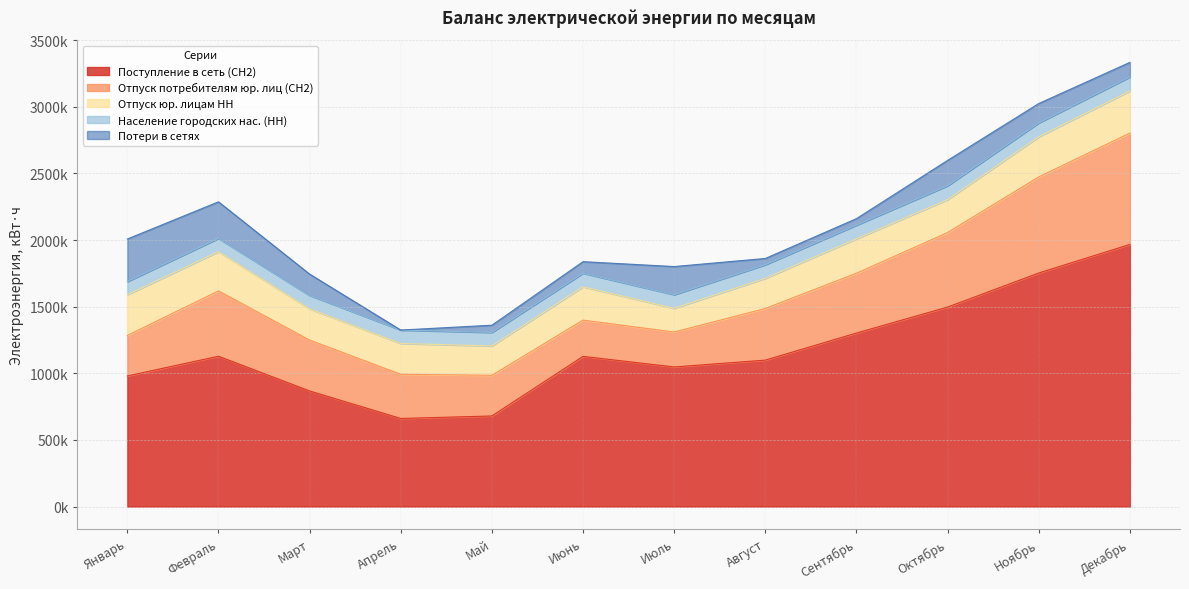

What is the minimum value for Население городских нас. (НН)?

98715